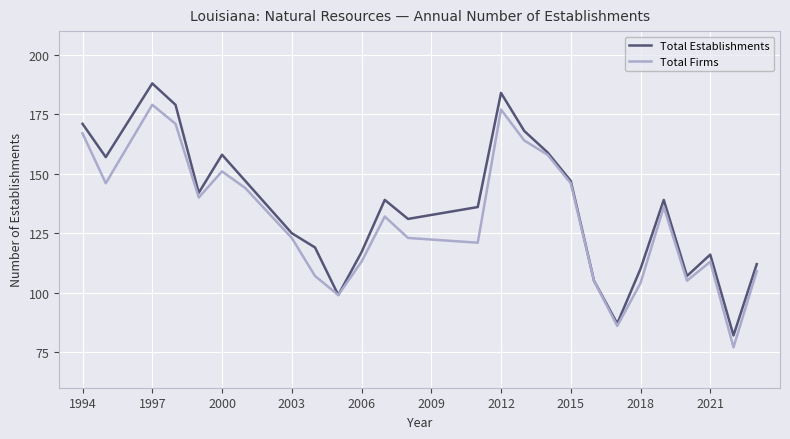

How many series are shown in this chart?

2